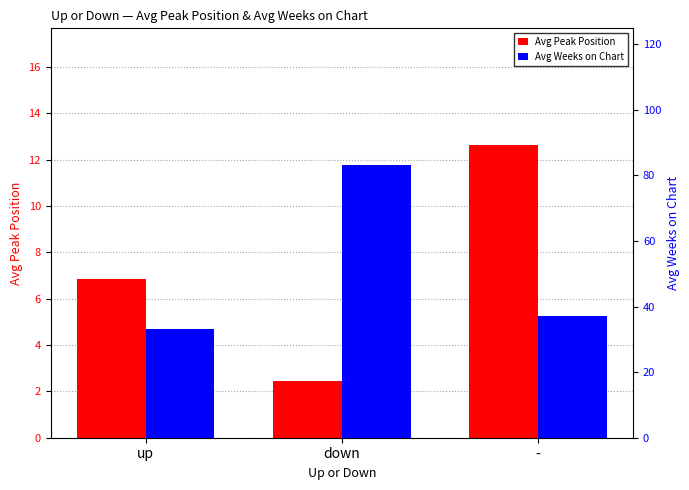

At up, list the series in order from largest to smallest.

Avg Weeks on Chart, Avg Peak Position